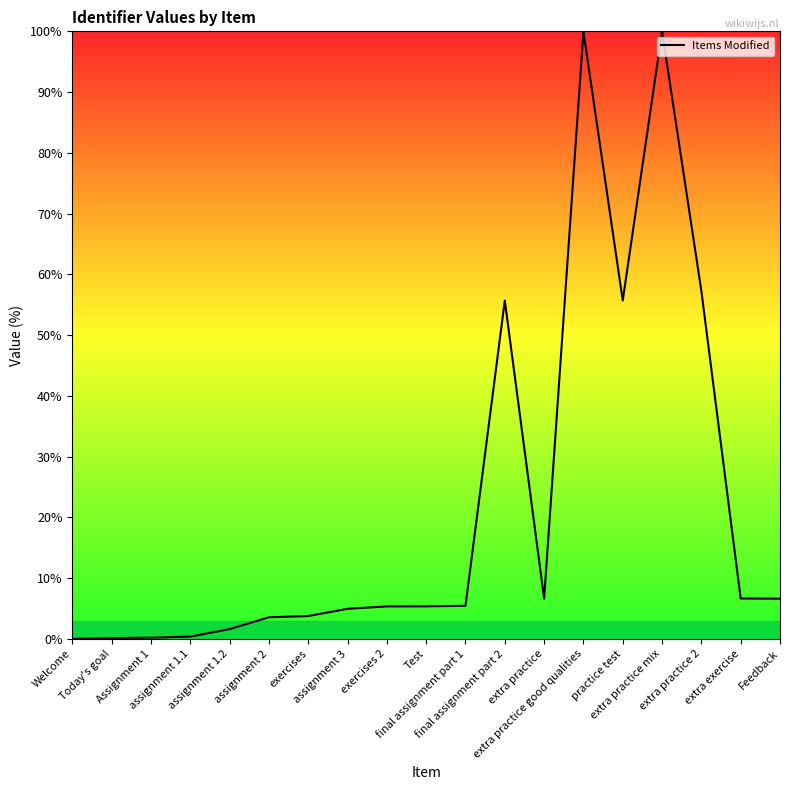

Between extra practice 2 and Test, which is larger?

extra practice 2